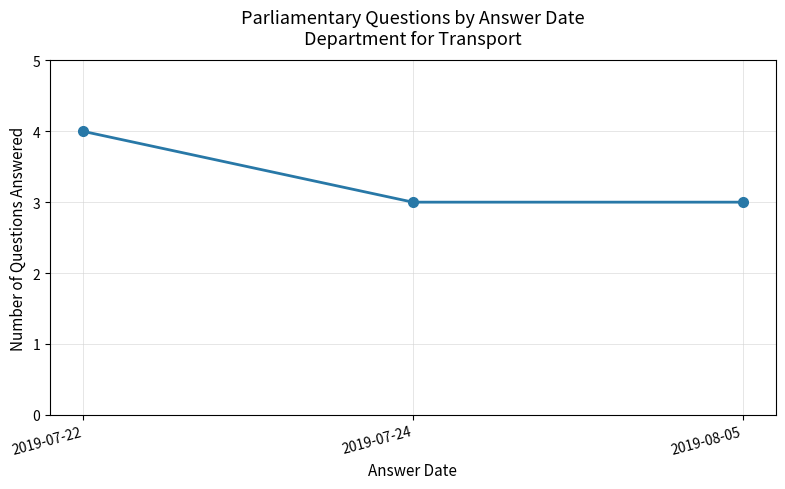

The chart shows a value of 4 at 2019-07-22. True or false?

True